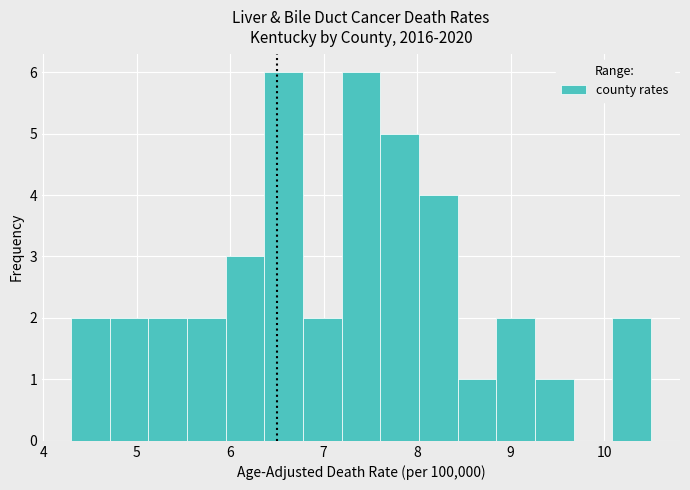

How tall is the bar that spans 8.8 to 9.3 on the x-axis? Neither the bar edges nor the heights are printed on the chart, so give them approximately, as read against the axes.

2